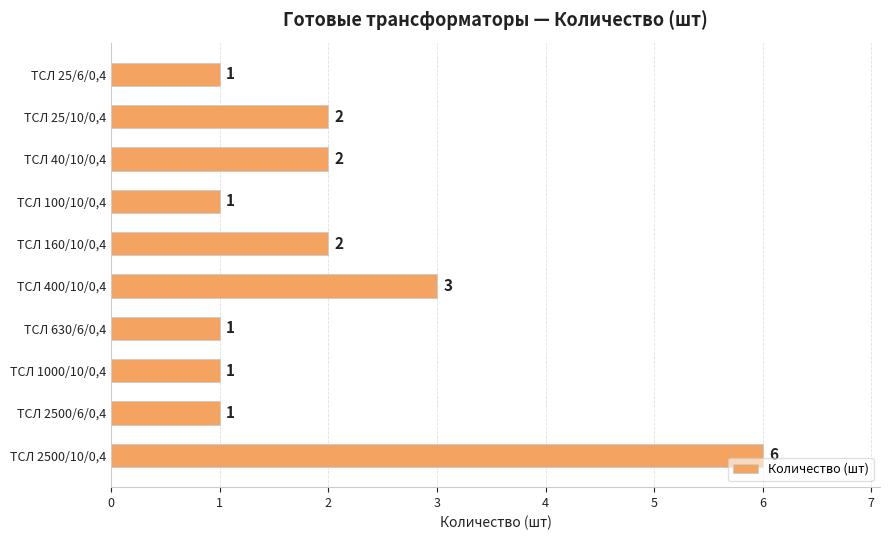

Approximately how many times larger is the value at ТСЛ 2500/10/0,4 compared to ТСЛ 160/10/0,4?

3.0